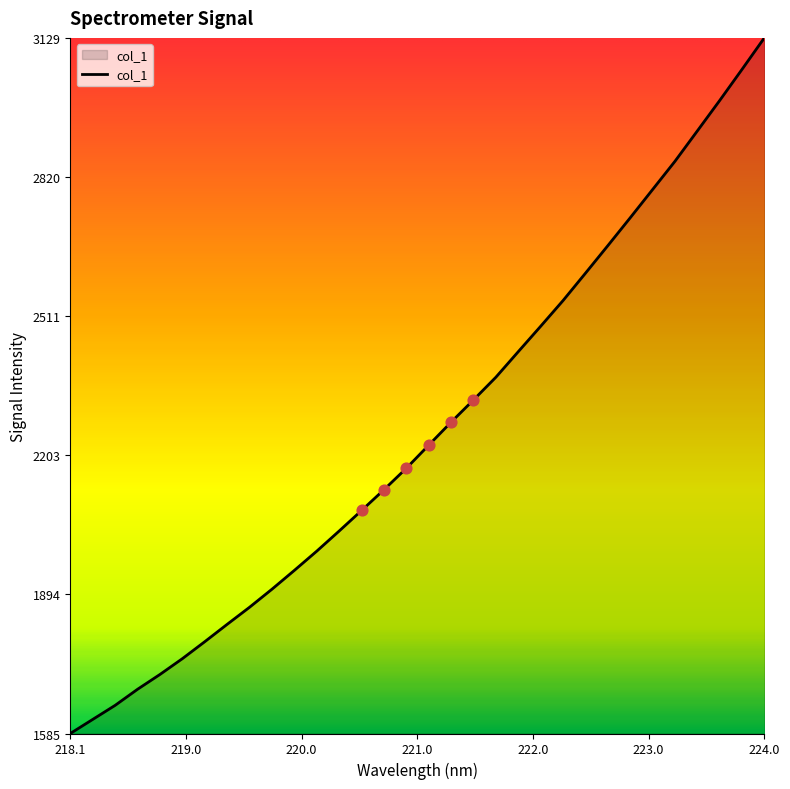

What is the difference between the maximum and minimum values?

1544.7